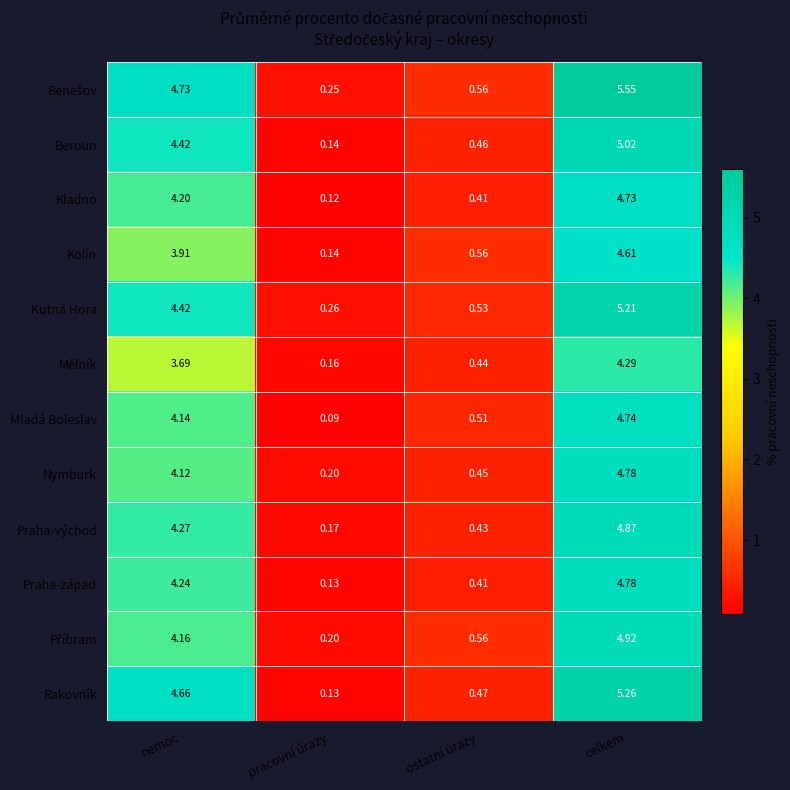

List the labels in order of Kladno value, largest first.

celkem, nemoc, ostatní úrazy, pracovní úrazy